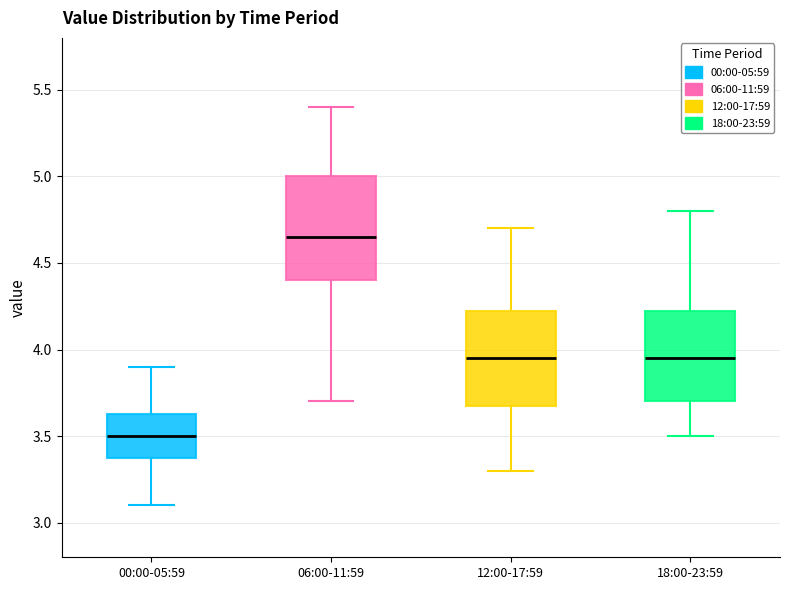

Reading left to right, transcribe this box plot: for each box, give where its median line is, the range the box spans, and where its two whiskers end, as read against the y-axis. The values are not printed on the chart, so give them approximately, as read against the axis.

00:00-05:59: median 3.50, box 3.40 to 3.65, whiskers 3.10 to 3.90
06:00-11:59: median 4.65, box 4.40 to 5.00, whiskers 3.70 to 5.40
12:00-17:59: median 3.95, box 3.70 to 4.25, whiskers 3.30 to 4.70
18:00-23:59: median 3.95, box 3.70 to 4.25, whiskers 3.50 to 4.80